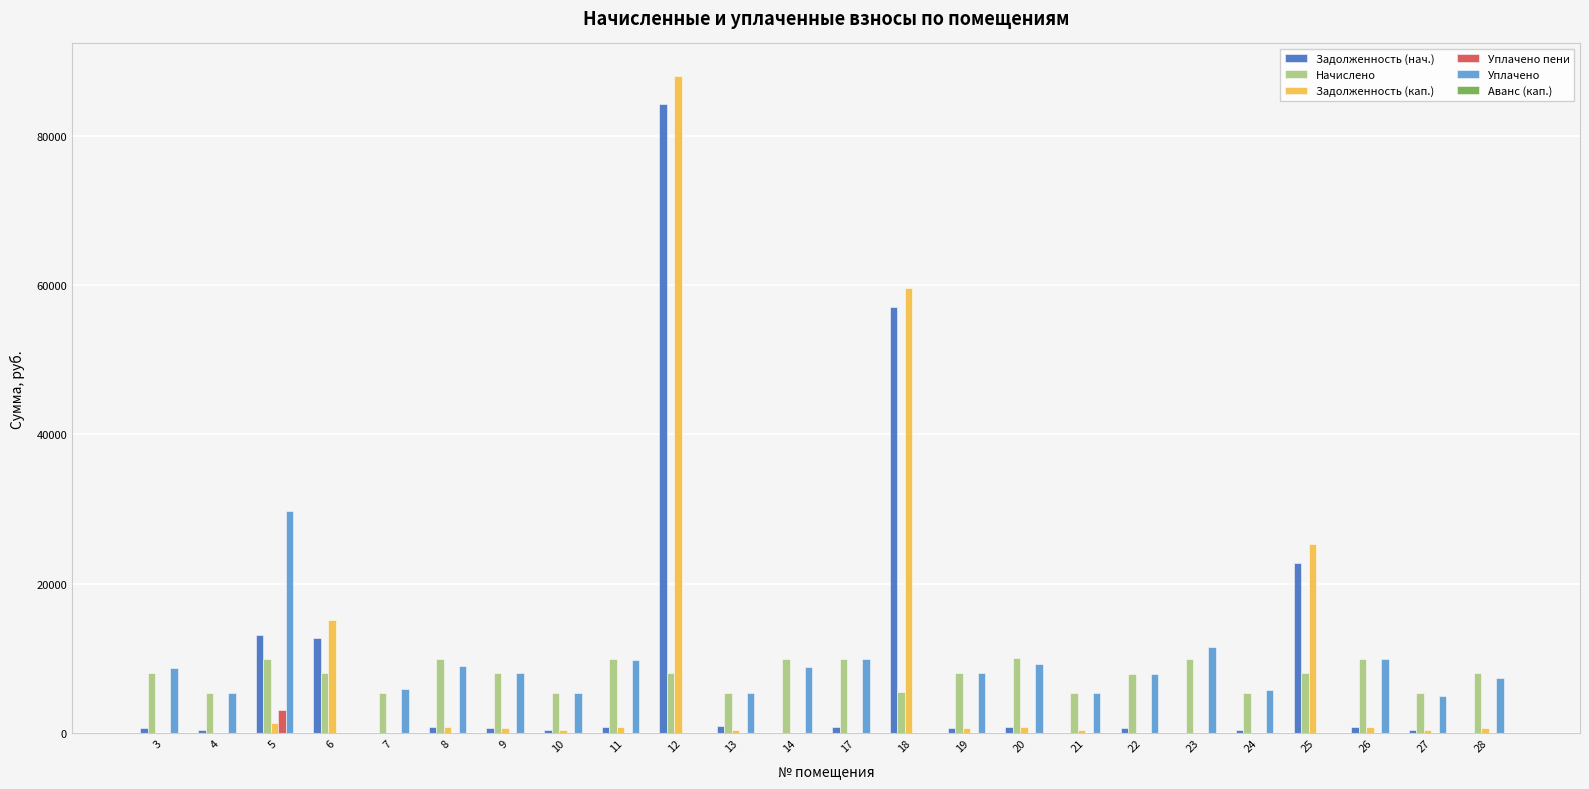

What is the difference between the Задолженность (кап.) values at 18 and 4?

59583.5